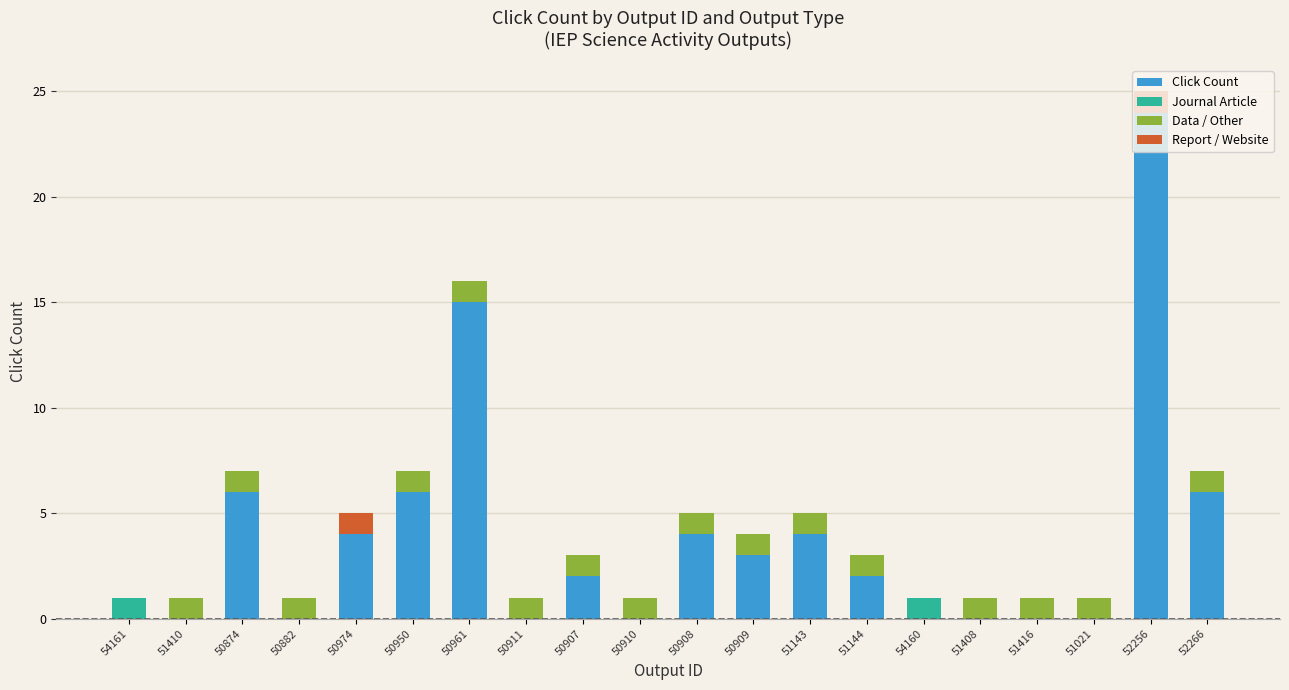

What is the sum of the Click Count values at 50974 and 52256?

28